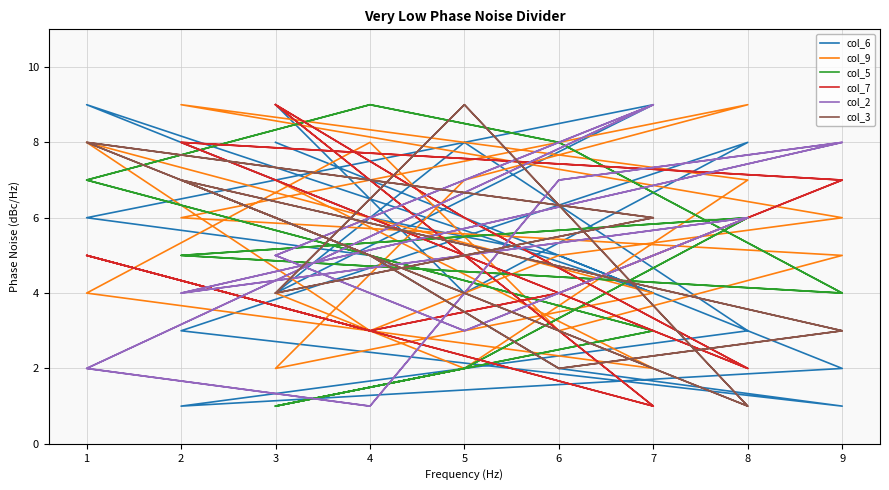

Which series has the widest spread of values?

col_6